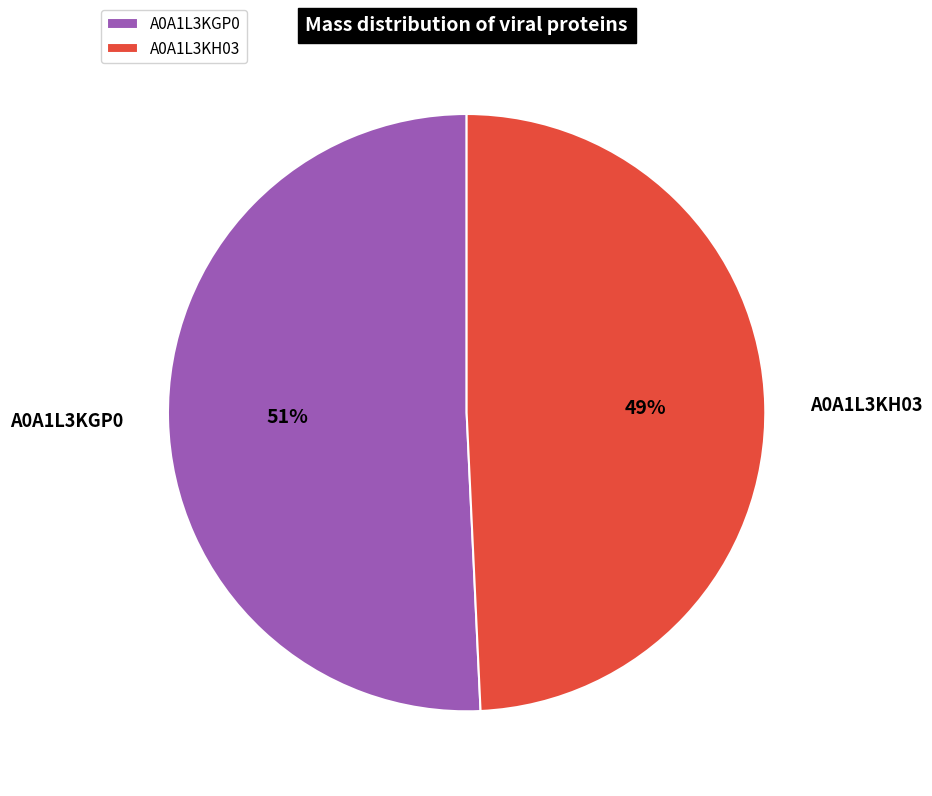

Is the sum of A0A1L3KH03 and A0A1L3KGP0 greater than half?

Yes